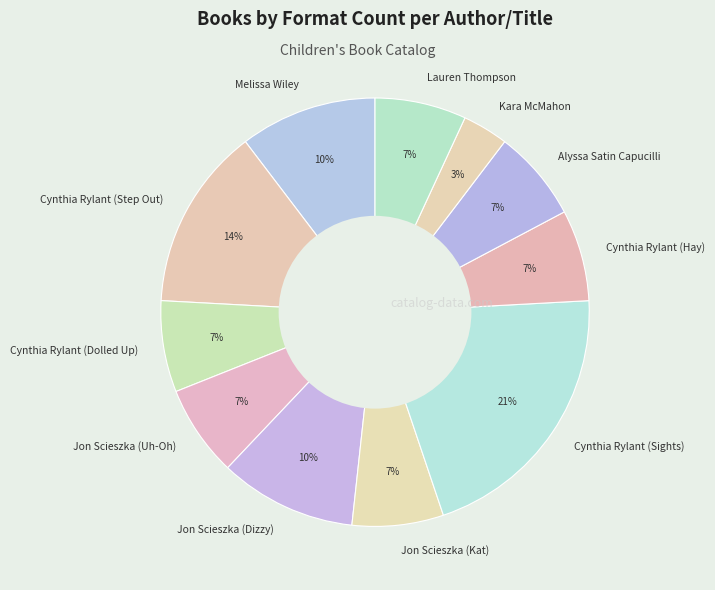

What percentage is the Cynthia Rylant (Dolled Up) slice, to the nearest percent?

7%